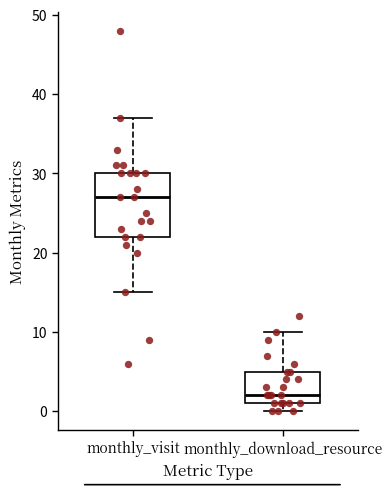

Reading left to right, transcribe this box plot: for each box, give where its median line is, the range the box spans, and where its two whiskers end, as read against the y-axis. The values are not printed on the chart, so give them approximately, as read against the axis.

monthly_visit: median 27, box 22 to 30, whiskers 15 to 37
monthly_download_resource: median 2, box 1 to 5, whiskers 0 to 10